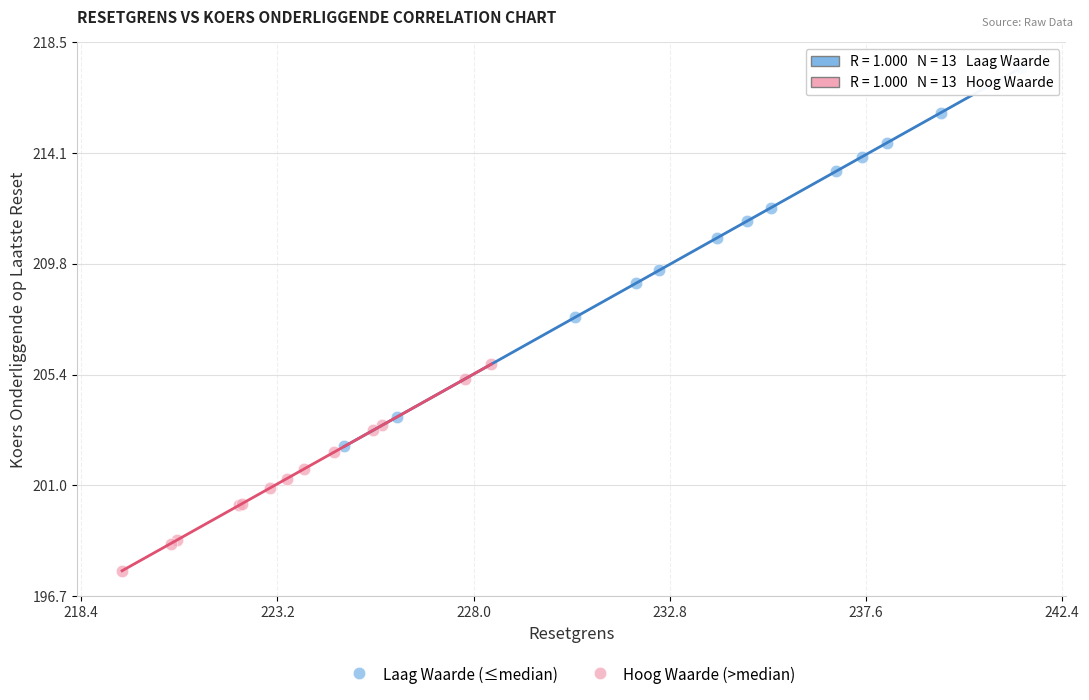

Which series reaches the maximum Y coordinate?

Laag Waarde (≤median)